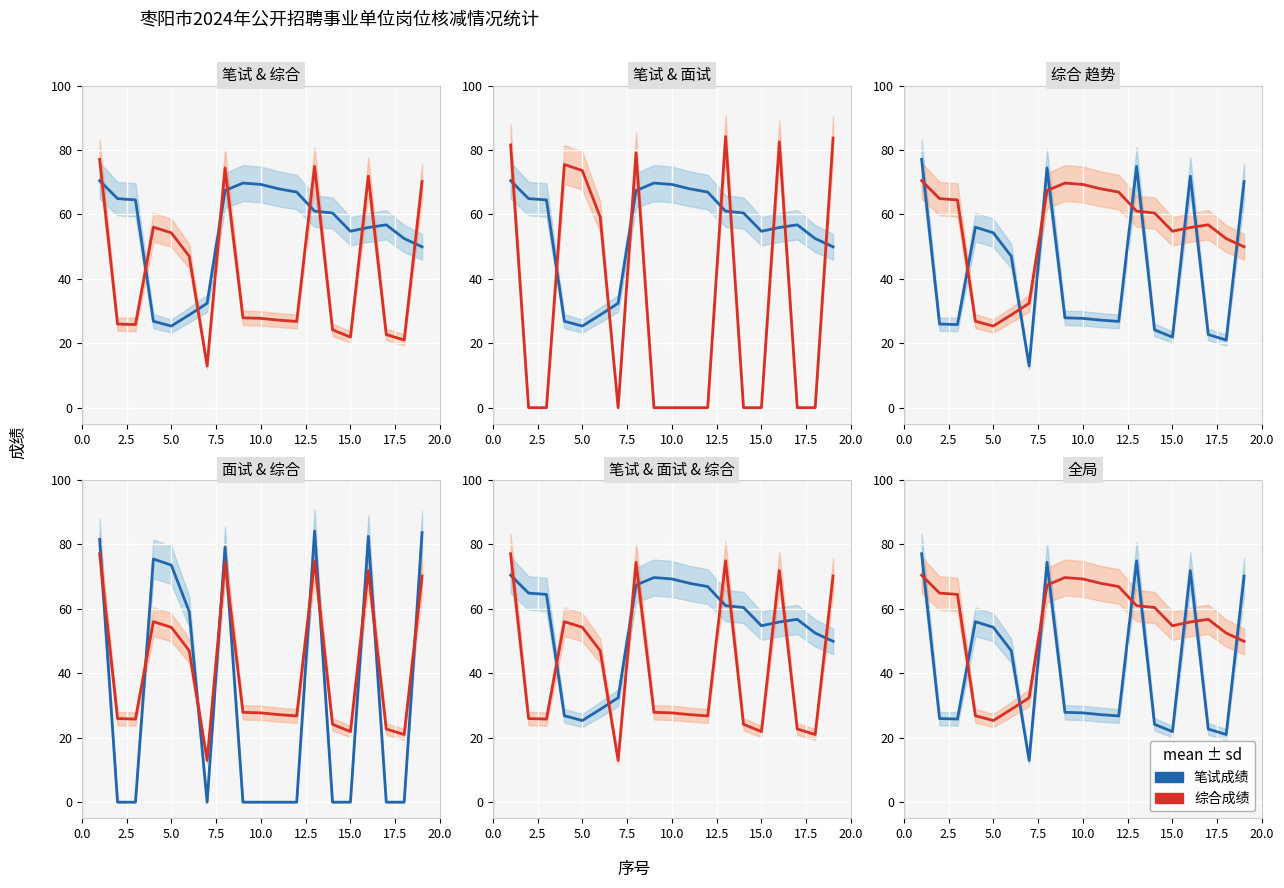

What is the total value across all series at 20.0?

97.6